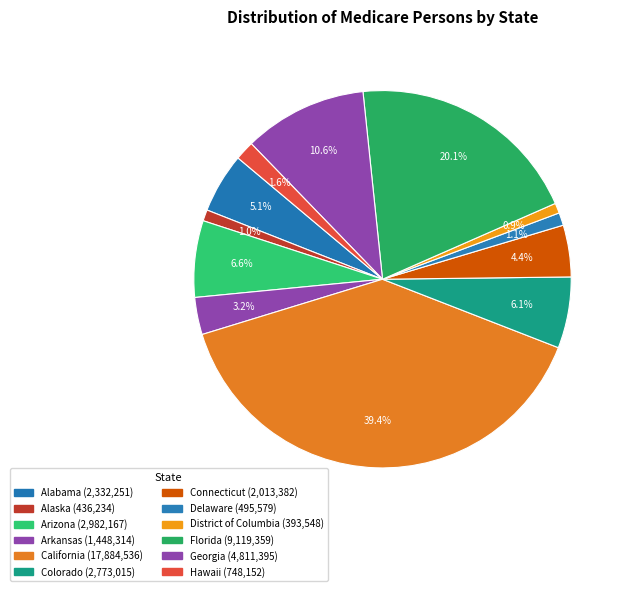

What is the smallest slice in the pie chart?

District of Columbia